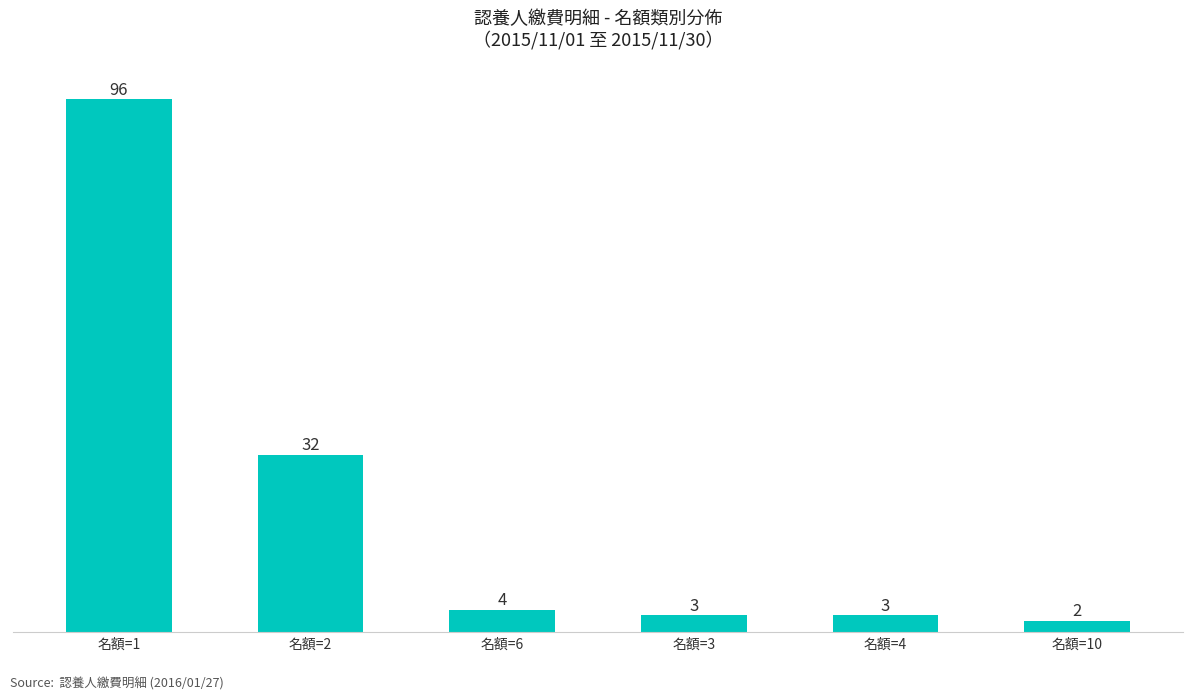

Is it true that the value at 名額=2 is 17?

False